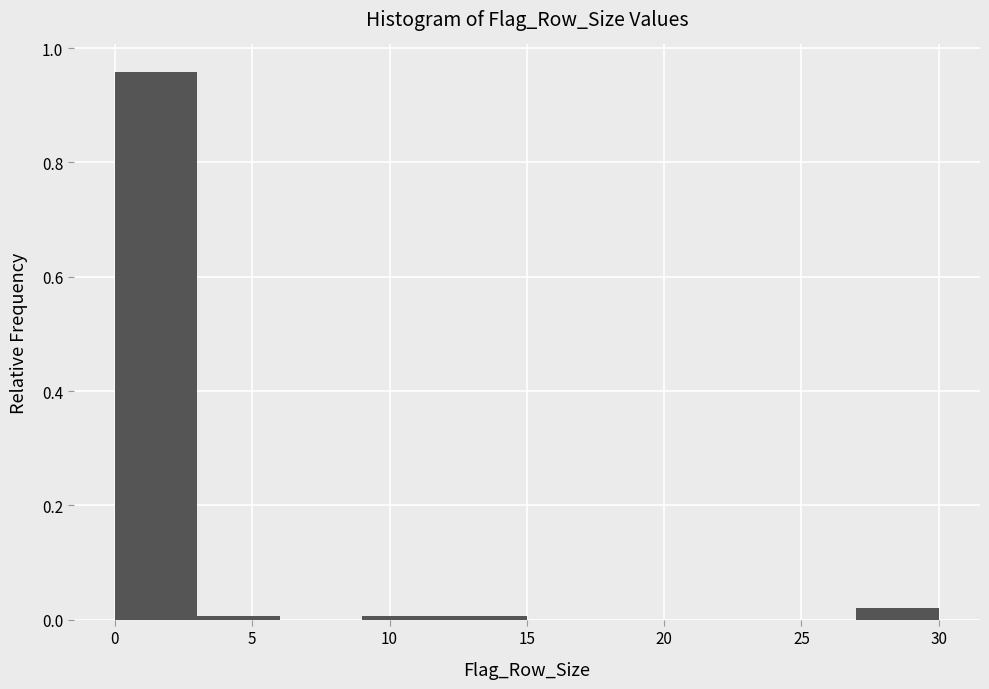

How tall is the bar that spans 27 to 30 on the x-axis? The values are not printed on the chart, so give them approximately, as read against the axis.

0.02